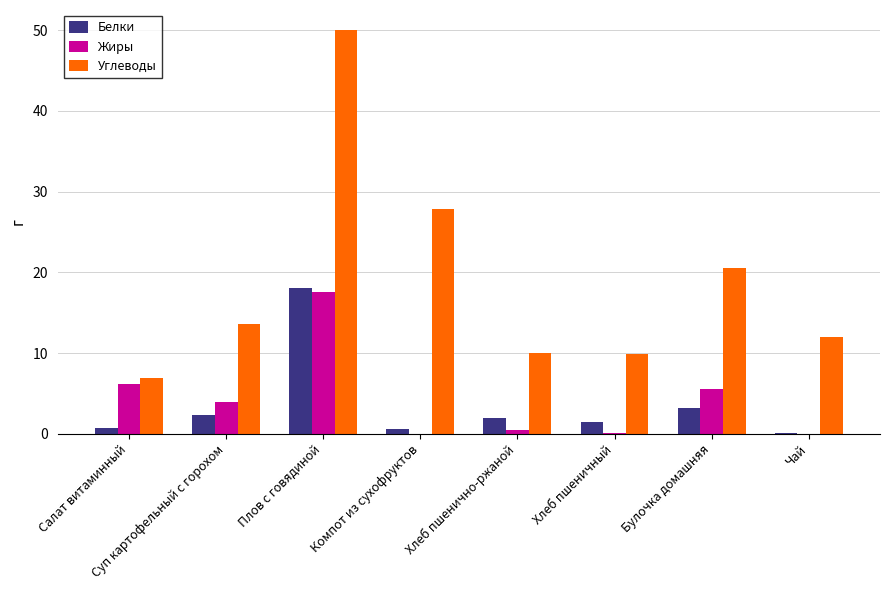

Is the value of Белки at Хлеб пшенично-ржаной greater than the value of Углеводы at Плов с говядиной?

No